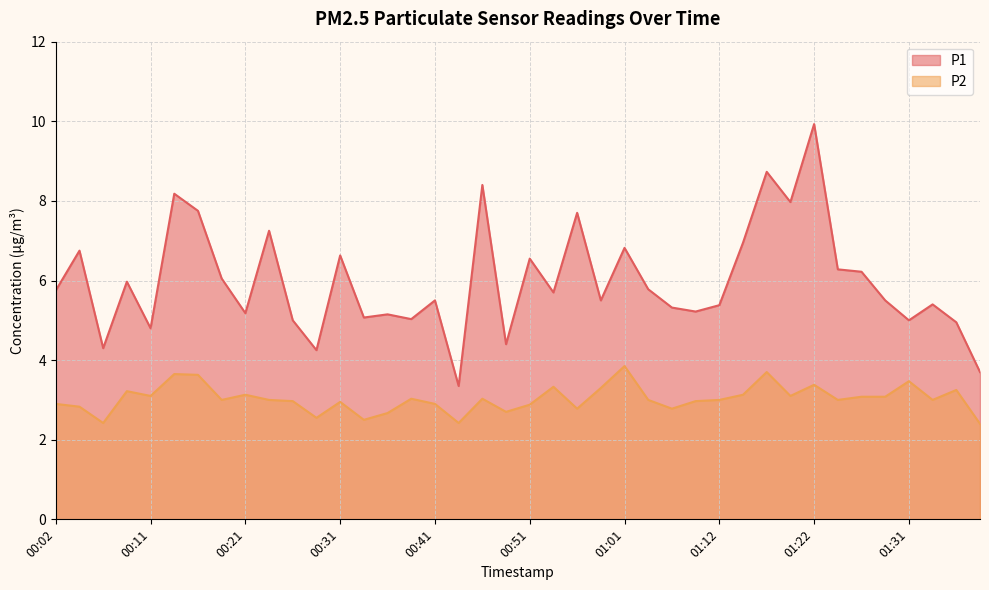

Where does the P1 series first go above 5?

00:02